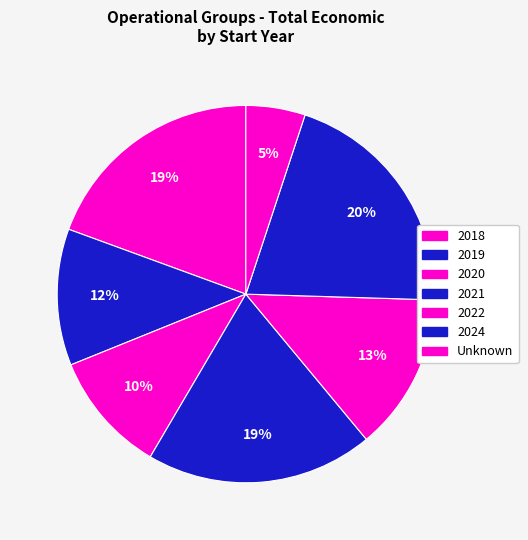

How many slices are in this pie chart?

7